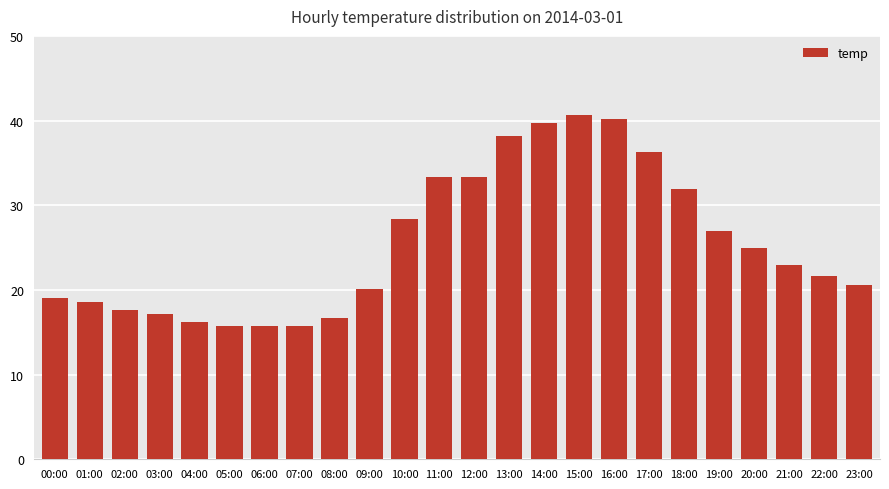

What is the greatest value displayed?

40.7